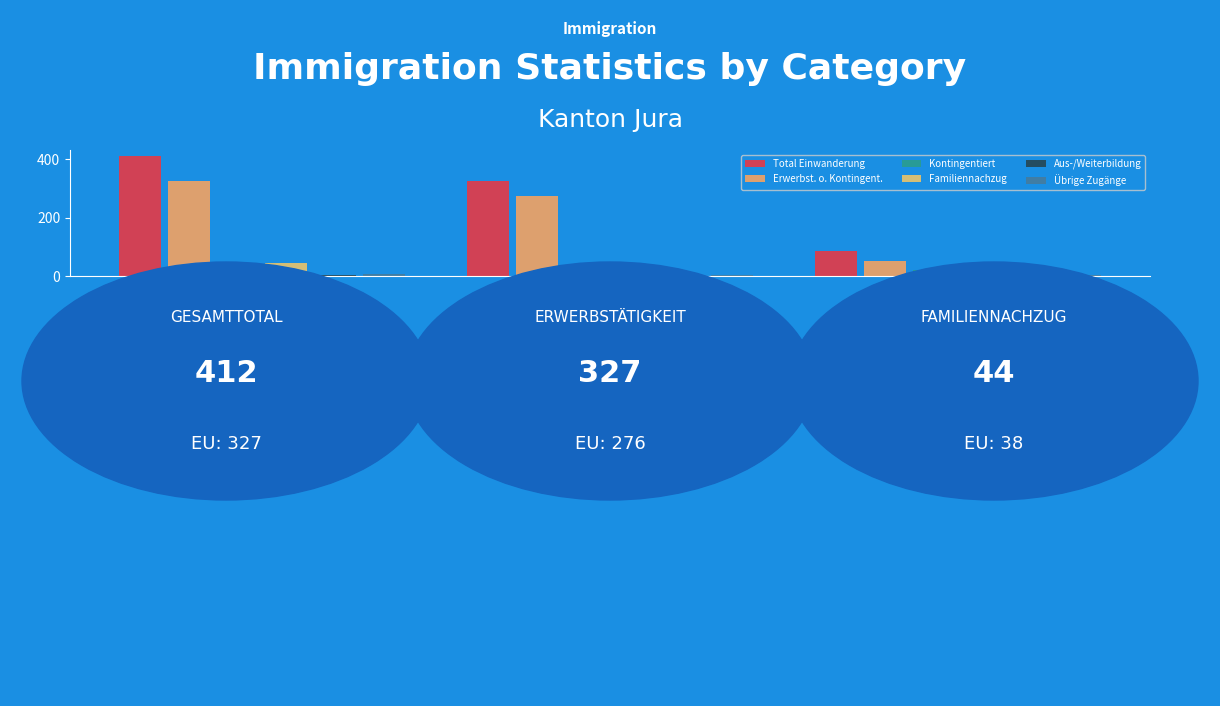

Which series has the largest total across all categories?

Total Einwanderung